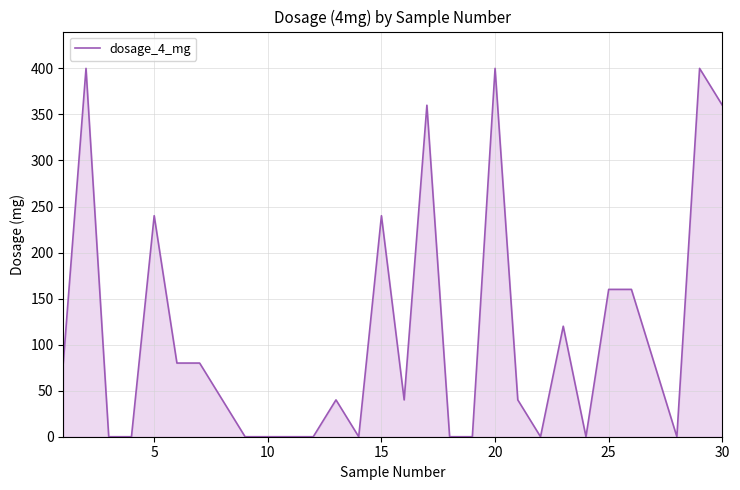

What is the maximum value shown in the chart?

400